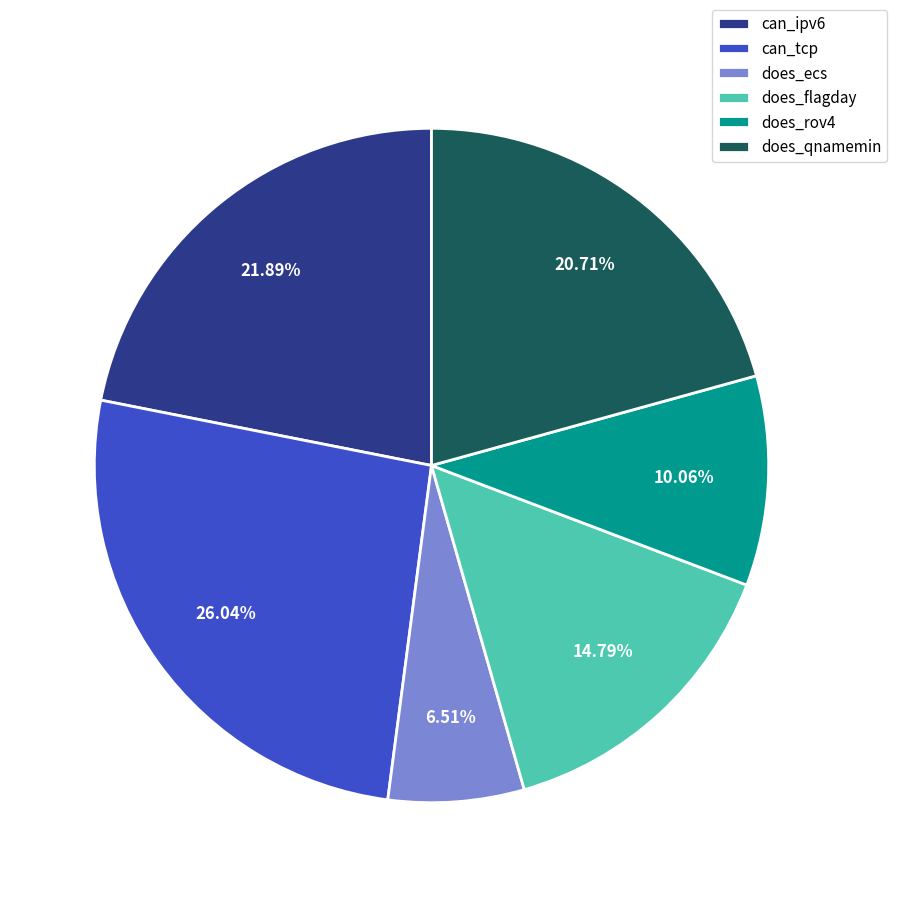

Does does_ecs represent more than half of the total?

No